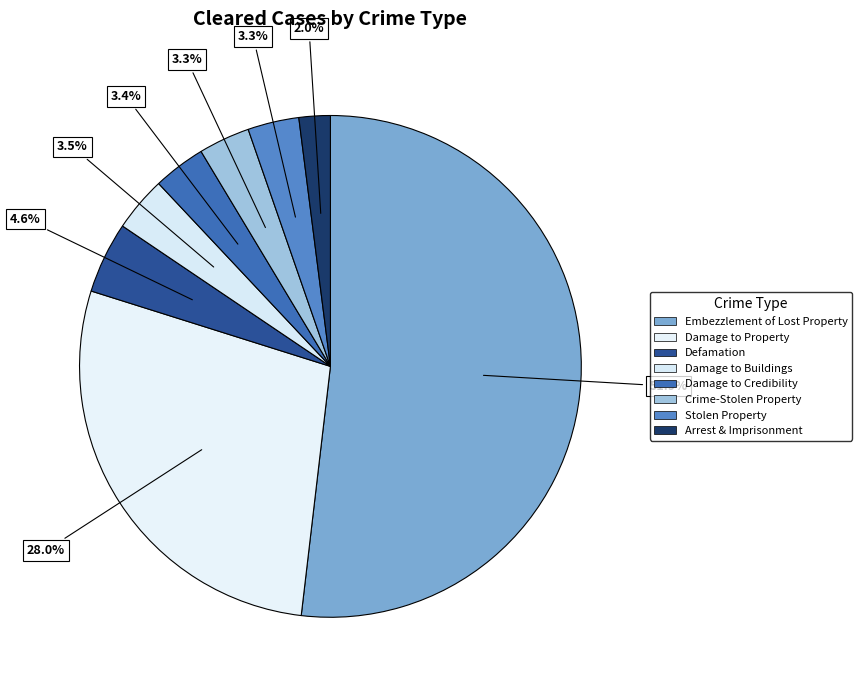

Is there a majority slice in this chart?

Yes